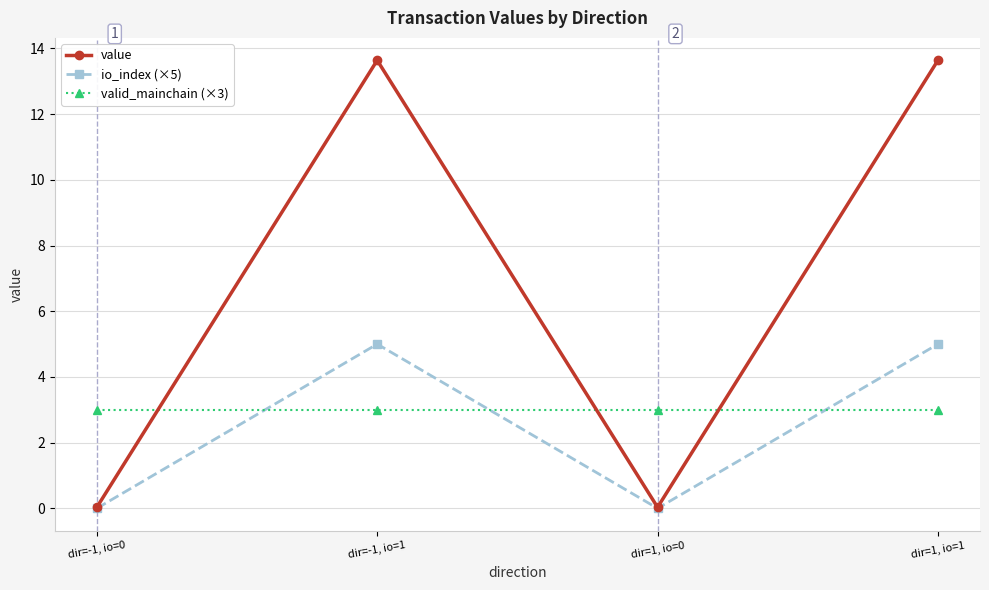

What is the label of the 1st point from the right?

dir=1, io=1